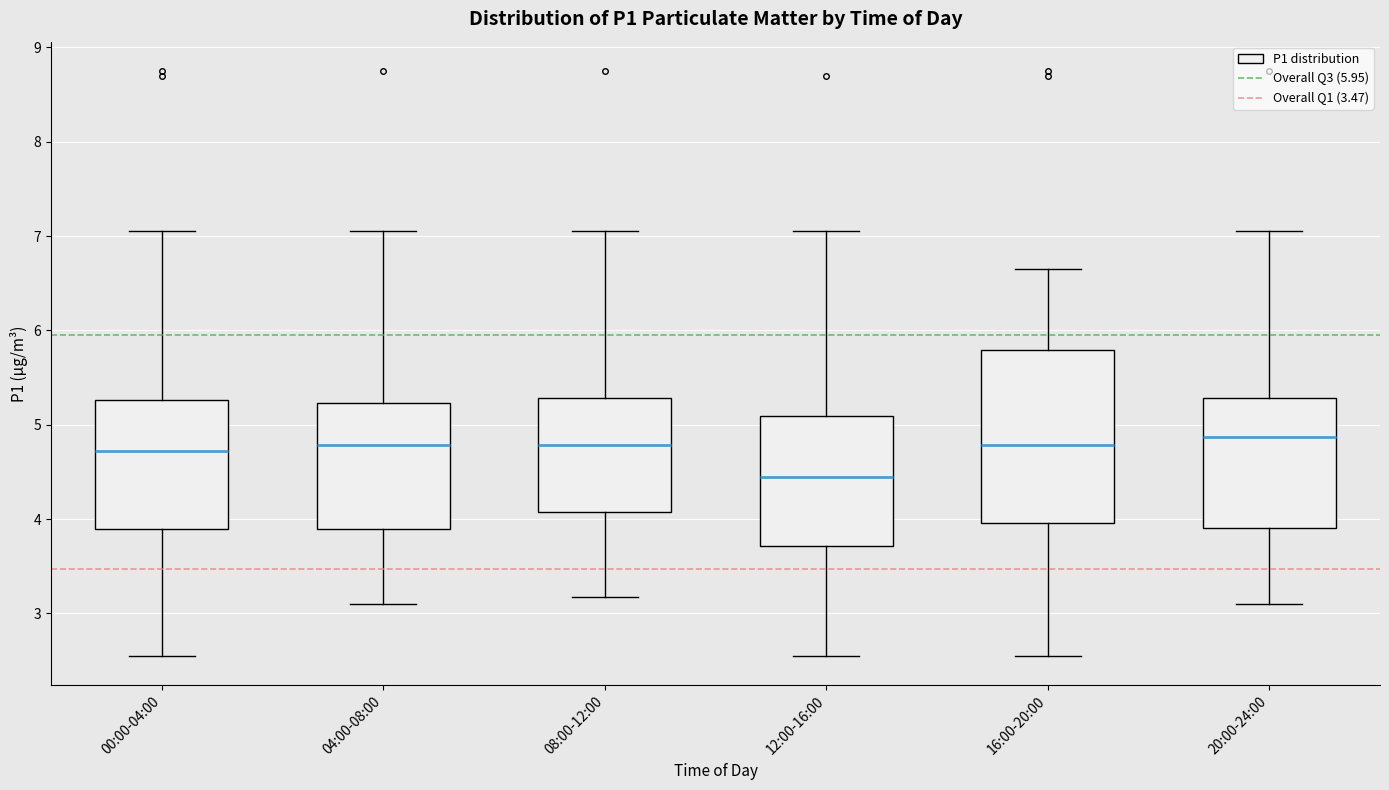

Where does the median line of the box for 20:00-24:00 sit on the y-axis? The values are not printed on the chart, so give them approximately, as read against the axis.

4.9